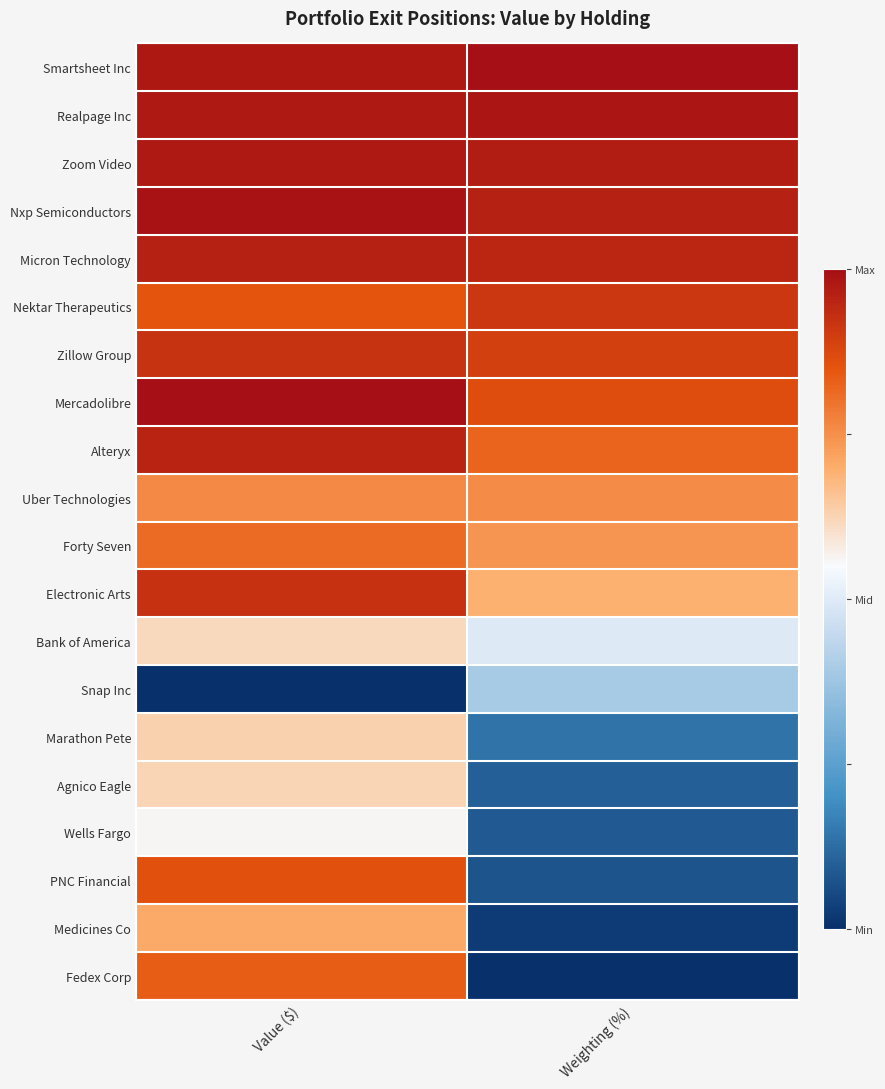

Reading right to left, transcribe all the data shown in this chart.

Smartsheet Inc: Weighting (%)=1.0	Value ($)=1.0
Realpage Inc: Weighting (%)=1.0	Value ($)=1.0
Zoom Video: Weighting (%)=1.0	Value ($)=1.0
Nxp Semiconductors: Weighting (%)=1.0	Value ($)=1.0
Micron Technology: Weighting (%)=0.9	Value ($)=1.0
Nektar Therapeutics: Weighting (%)=0.9	Value ($)=0.8
Zillow Group: Weighting (%)=0.9	Value ($)=0.9
Mercadolibre: Weighting (%)=0.9	Value ($)=1.0
Alteryx: Weighting (%)=0.8	Value ($)=1.0
Uber Technologies: Weighting (%)=0.8	Value ($)=0.8
Forty Seven: Weighting (%)=0.7	Value ($)=0.8
Electronic Arts: Weighting (%)=0.7	Value ($)=0.9
Bank of America: Weighting (%)=0.5	Value ($)=0.6
Snap Inc: Weighting (%)=0.4	Value ($)=0.0
Marathon Pete: Weighting (%)=0.1	Value ($)=0.6
Agnico Eagle: Weighting (%)=0.1	Value ($)=0.6
Wells Fargo: Weighting (%)=0.1	Value ($)=0.6
PNC Financial: Weighting (%)=0.1	Value ($)=0.9
Medicines Co: Weighting (%)=0.0	Value ($)=0.7
Fedex Corp: Weighting (%)=0.0	Value ($)=0.8